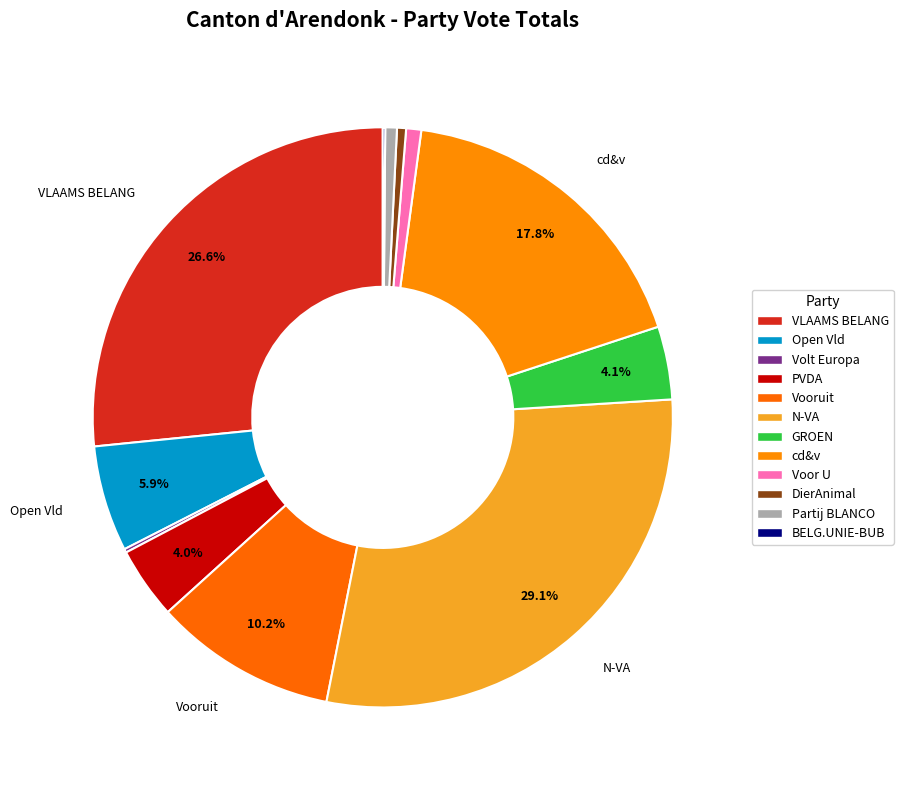

To the nearest percent, what percentage of the pie is Partij BLANCO?

1%